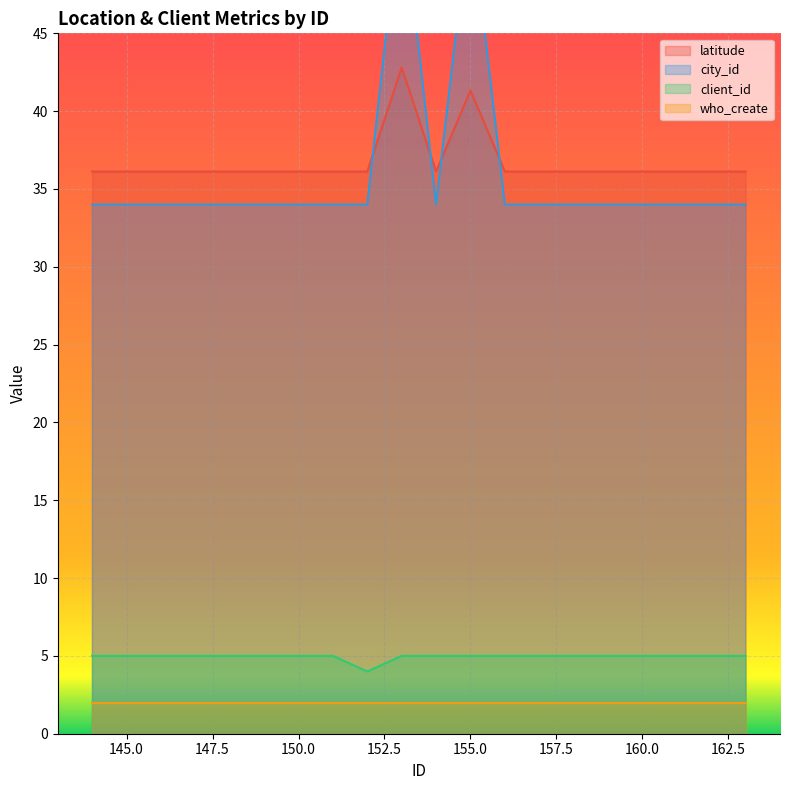

Between 155 and 153, which series saw the biggest shift?

latitude